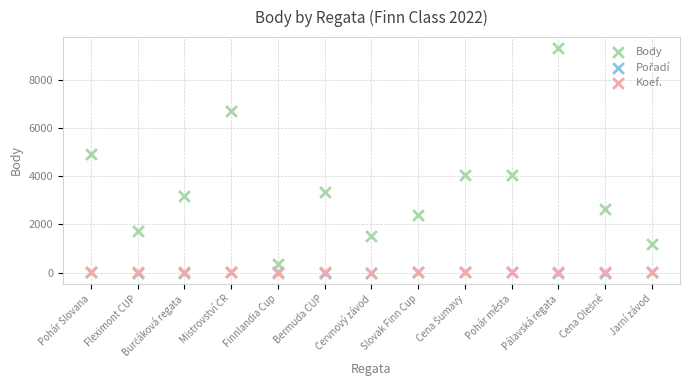

Which series reaches the maximum Y coordinate?

Body